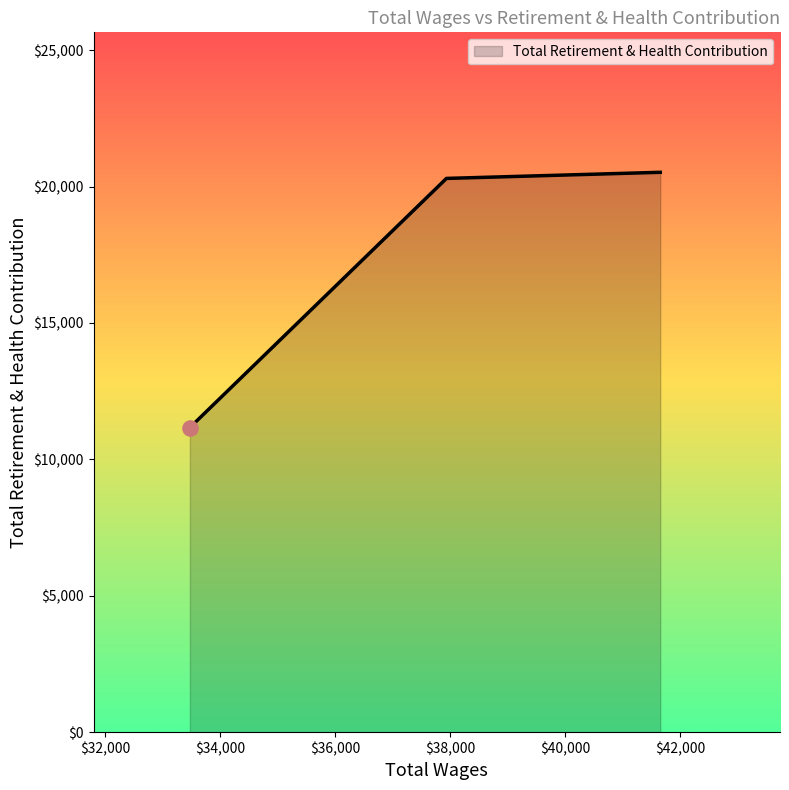

Between 41658.0 and 33478.0, which is larger?

41658.0